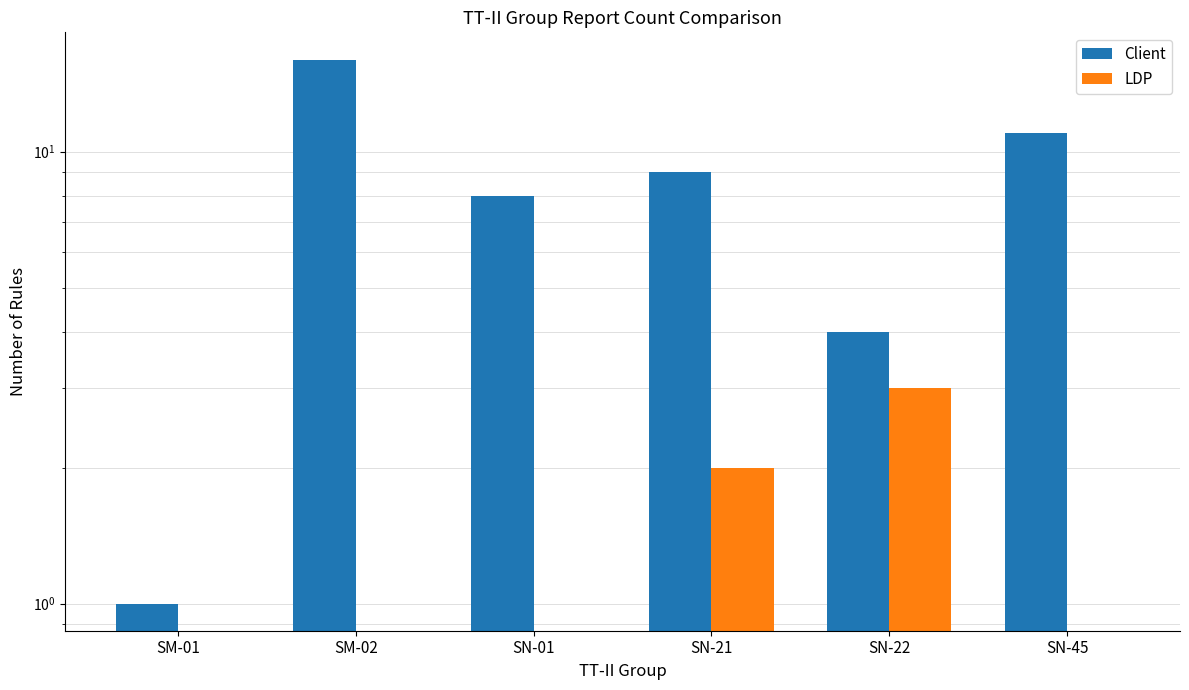

What position from the right is SM-02?

5